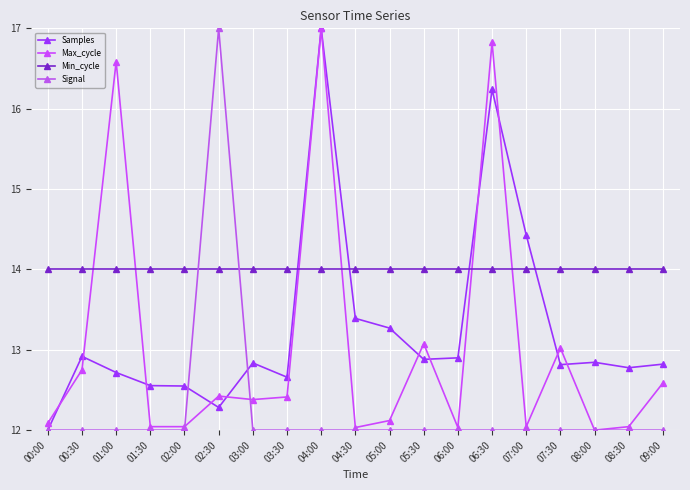

At which category is the sum across all series the highest?

04:00